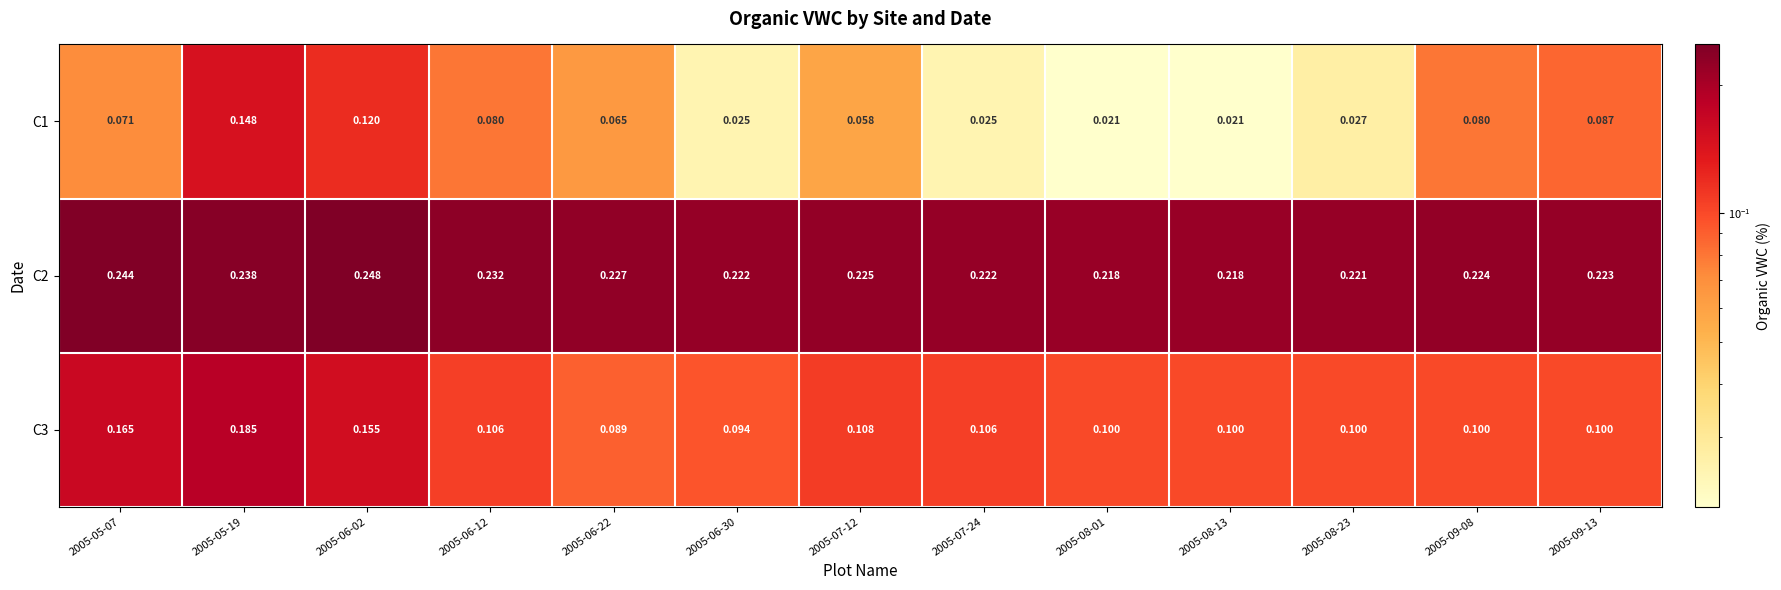

Is the value of C3 at 2005-06-30 greater than the value of C1 at 2005-05-07?

Yes